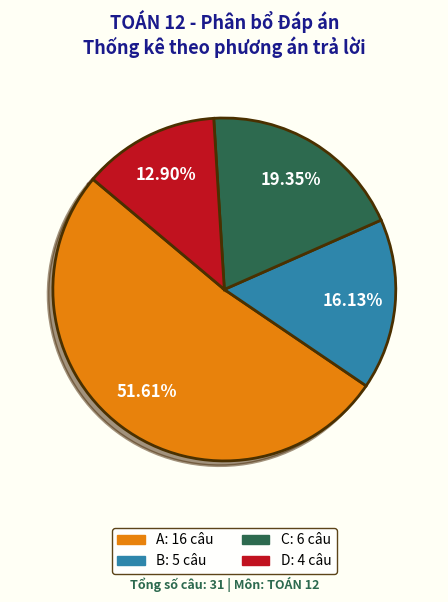

To the nearest percent, what is the combined percentage of B and C?

35%